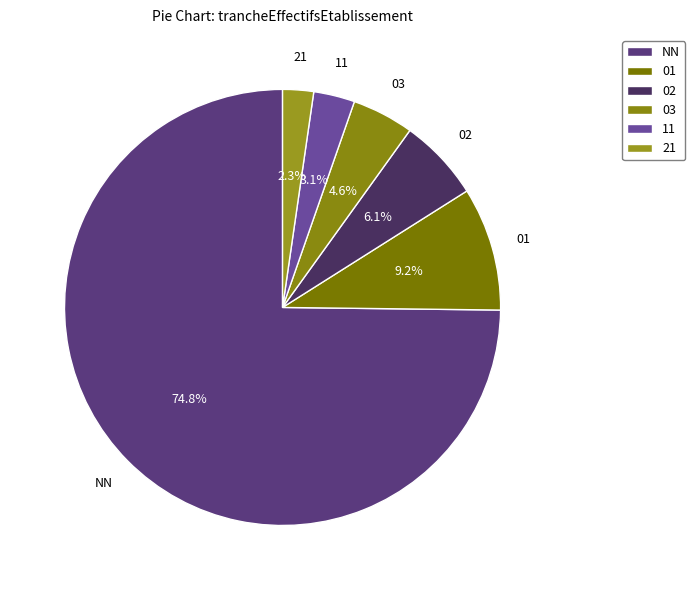

Is the sum of 03 and 02 greater than half?

No